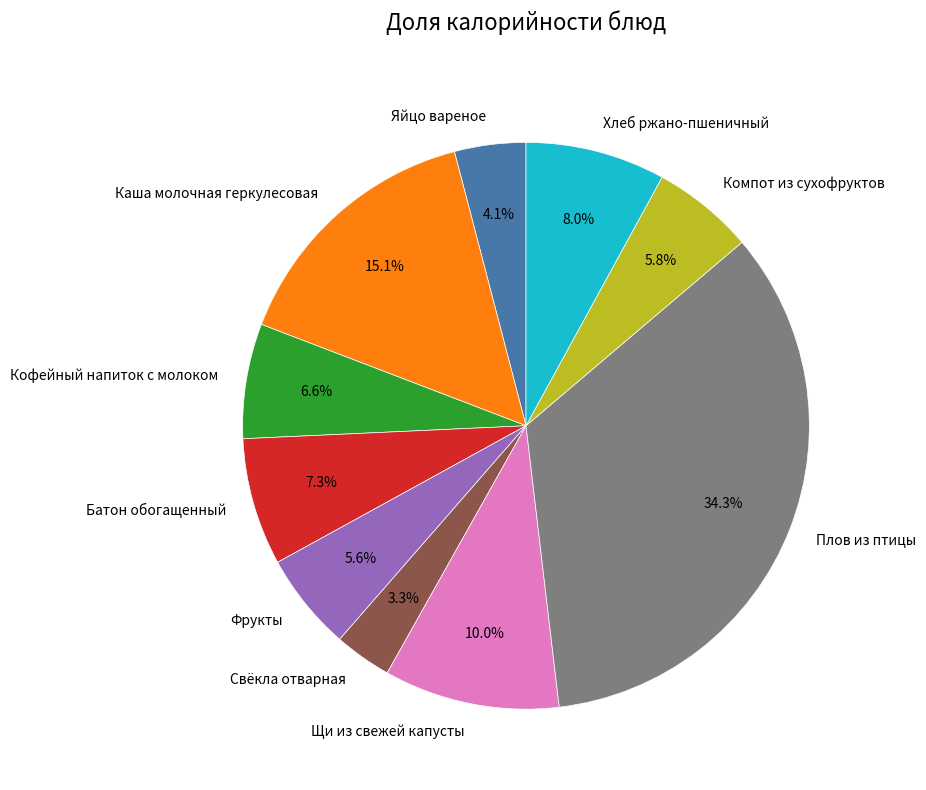

How many slices are in this pie chart?

10